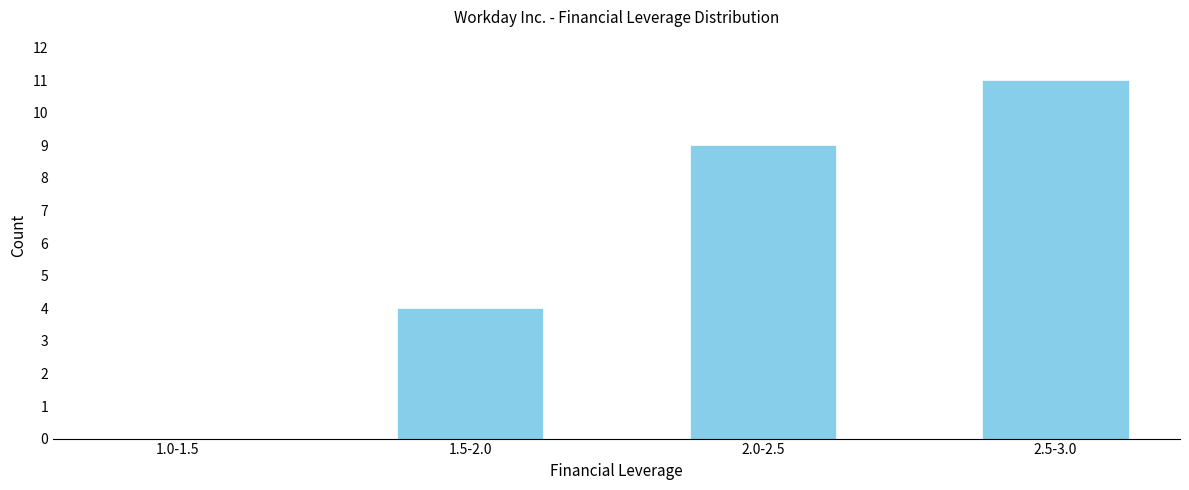

Reading left to right, extract all data points from this chart.

1.0-1.5=0	1.5-2.0=4	2.0-2.5=9	2.5-3.0=11